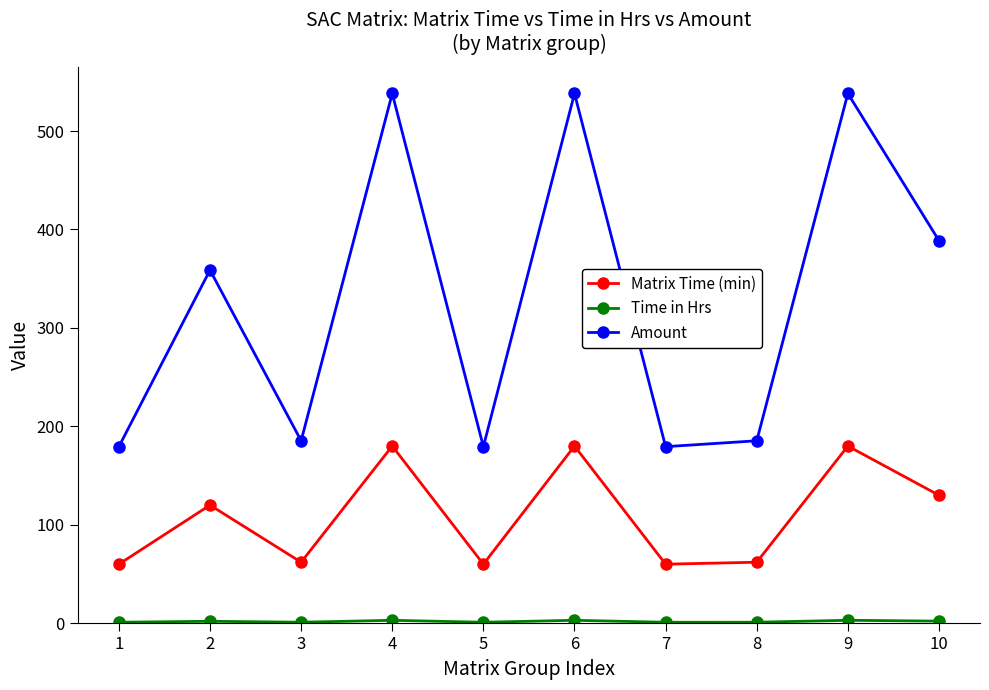

Does the chart have visible grid lines?

No